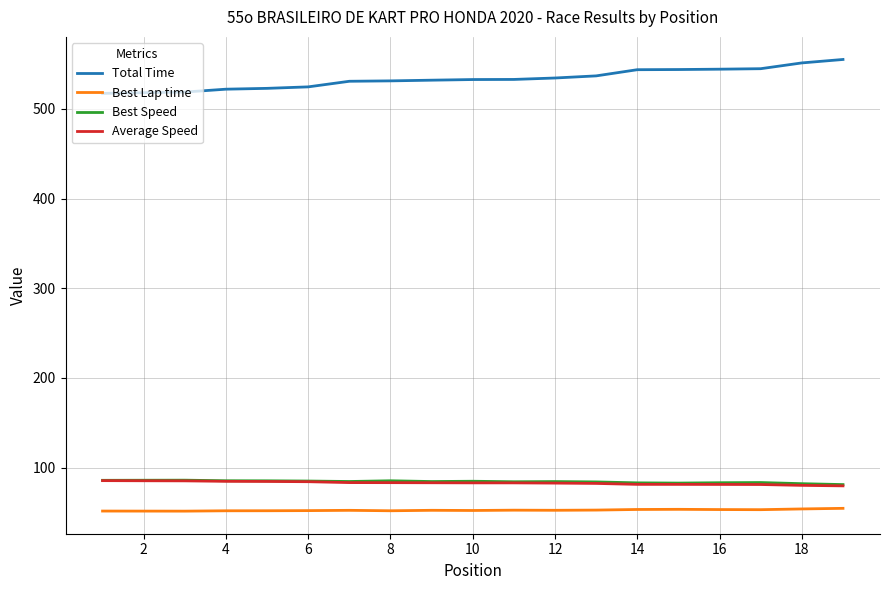

True or false: Average Speed and Total Time intersect in this chart.

False